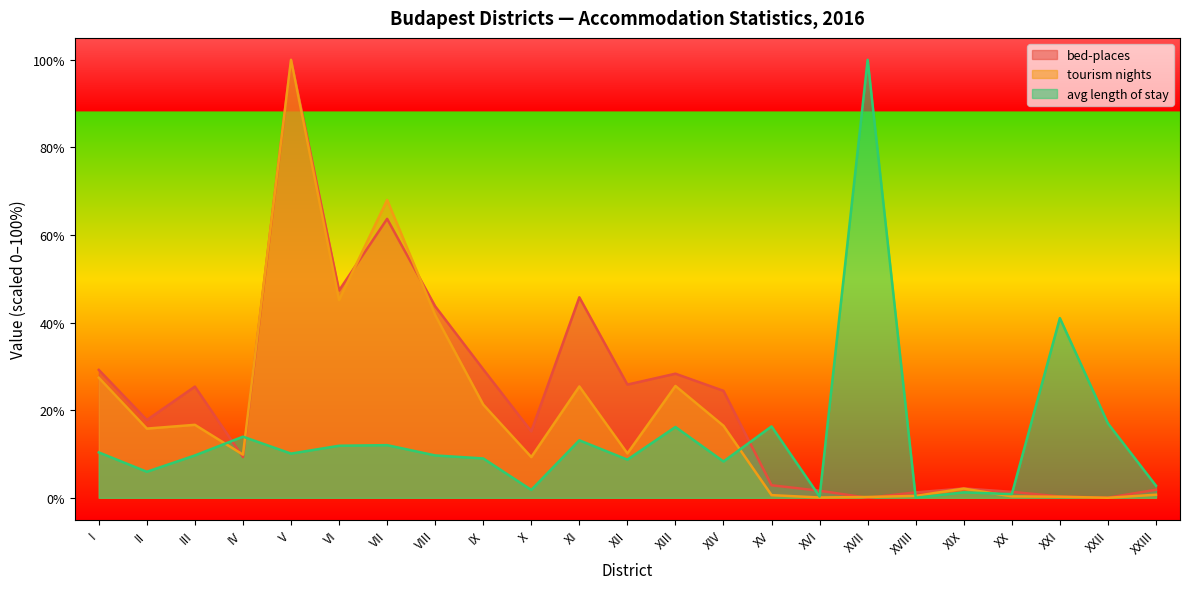

At XVII, list the series in order from largest to smallest.

avg length of stay, tourism nights, bed-places